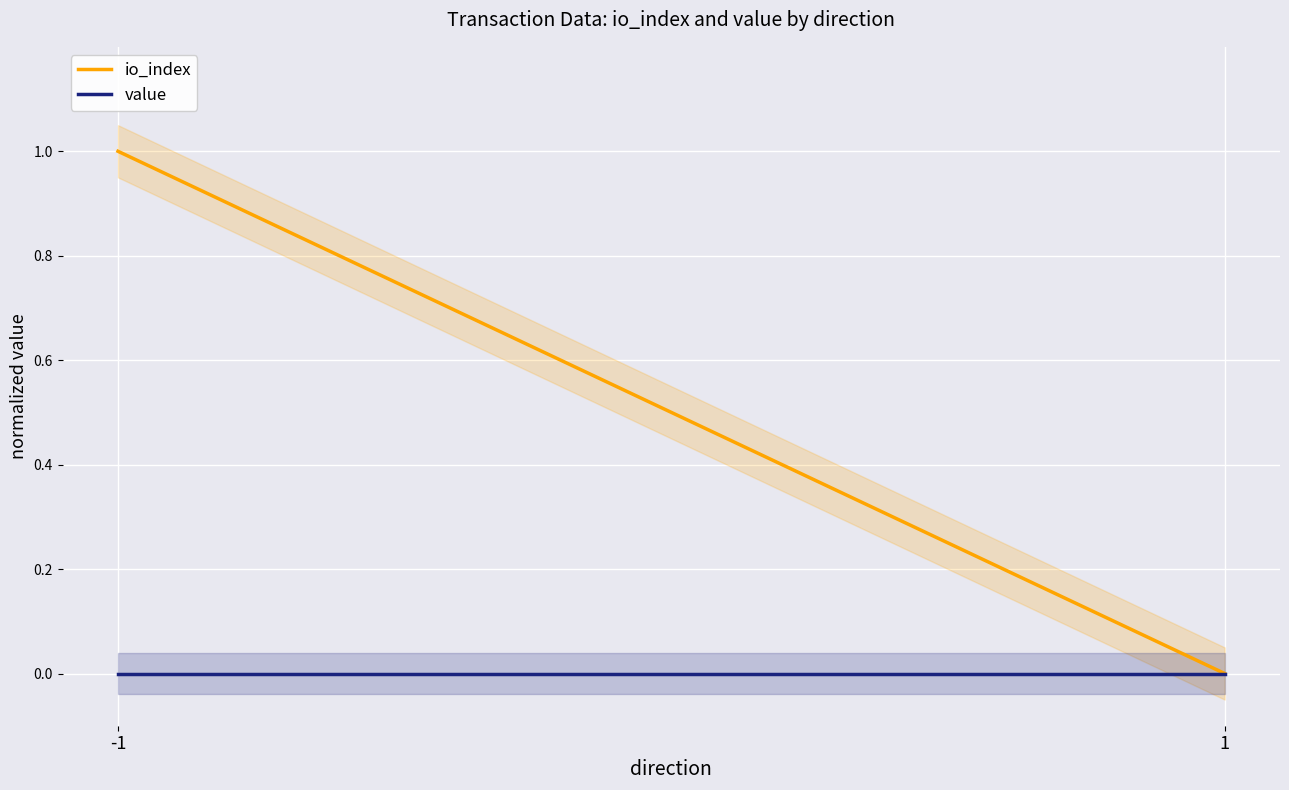

Reading left to right, what are all the values shown in this chart?

io_index: 1.0	0.0
value: 0.0	0.0